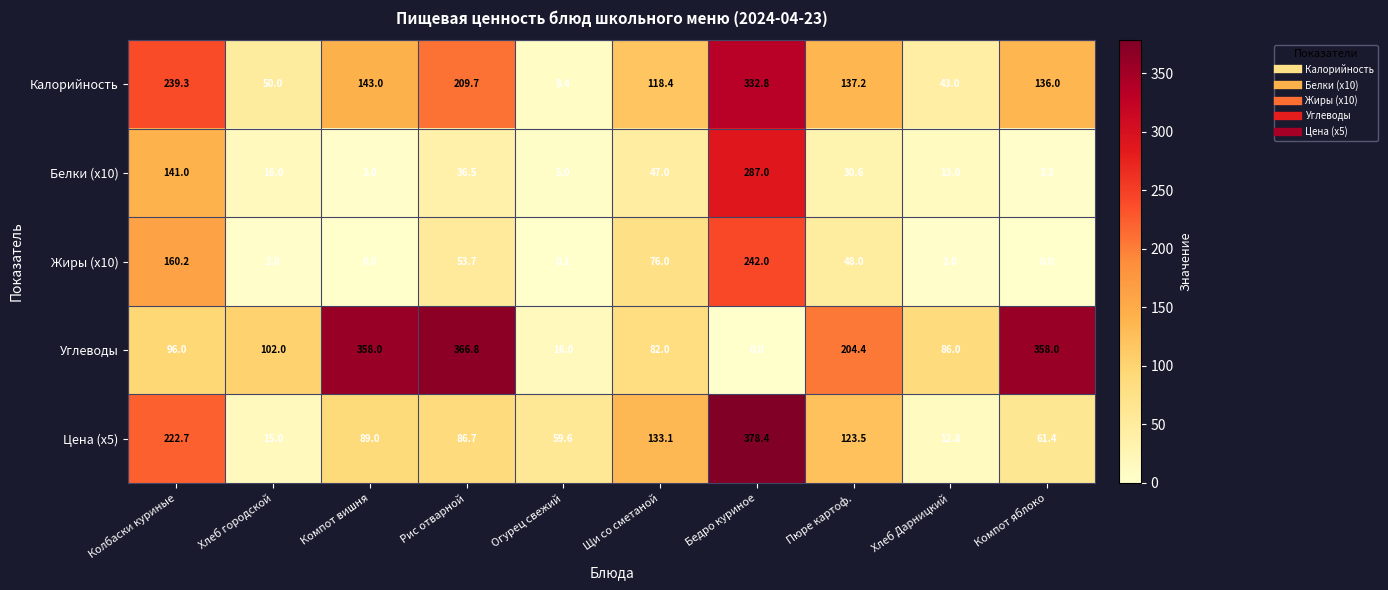

Between Хлеб городской and Огурец свежий, which series saw the biggest shift?

Углеводы